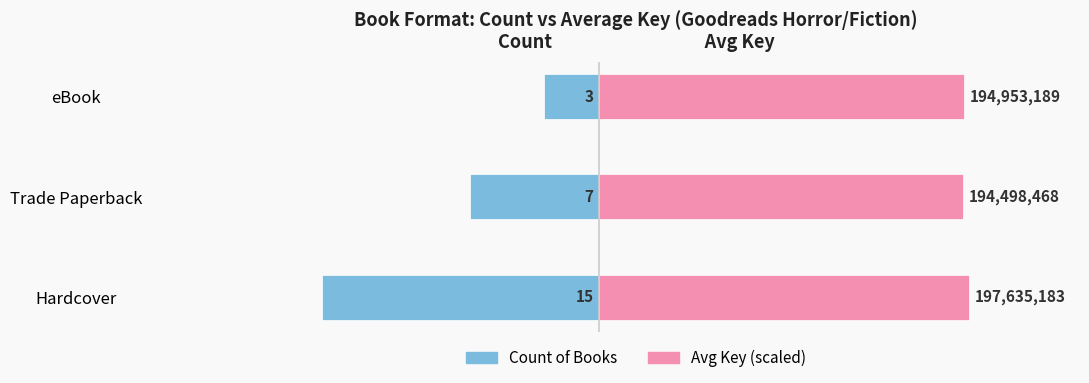

Count the Count of Books values in the range -15 to -3.

3